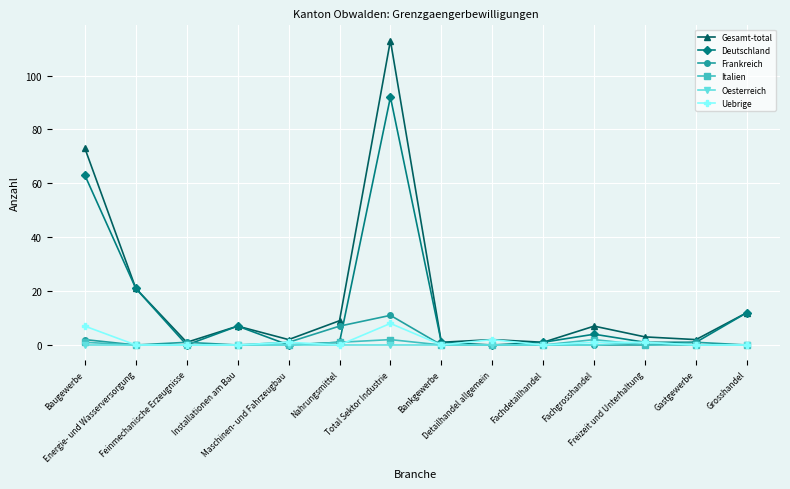

What is the difference between the Italien values at Detailhandel allgemein and Nahrungsmittel?

1